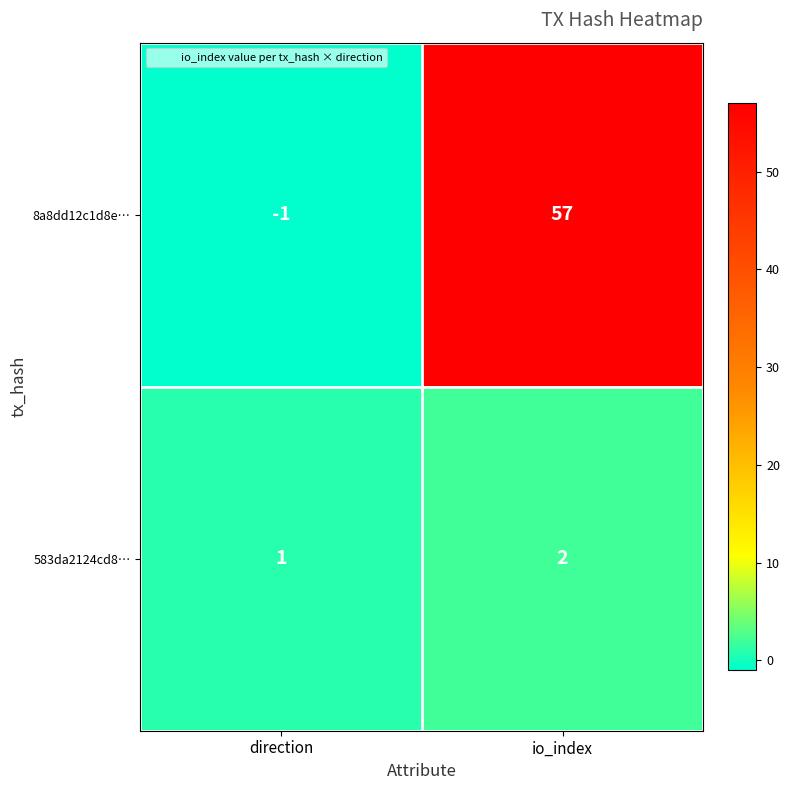

Which series has the largest total across all categories?

8a8dd12c1d8e…